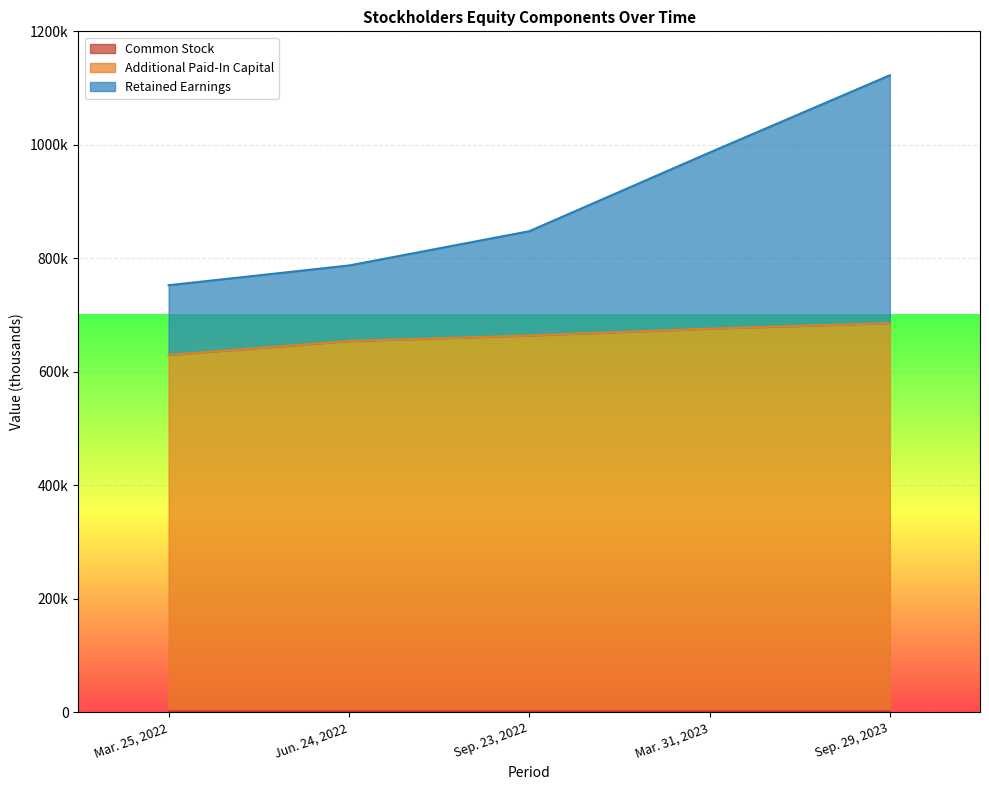

Reading left to right, list all the values displayed in this chart.

Common Stock: Mar. 25, 2022=1905	Jun. 24, 2022=1912	Sep. 23, 2022=1913	Mar. 31, 2023=1918	Sep. 29, 2023=1925
Additional Paid-In Capital: Mar. 25, 2022=629697	Jun. 24, 2022=654229	Sep. 23, 2022=663995	Mar. 31, 2023=676097	Sep. 29, 2023=685816
Retained Earnings: Mar. 25, 2022=752655	Jun. 24, 2022=787434	Sep. 23, 2022=847814	Mar. 31, 2023=986412	Sep. 29, 2023=1122598